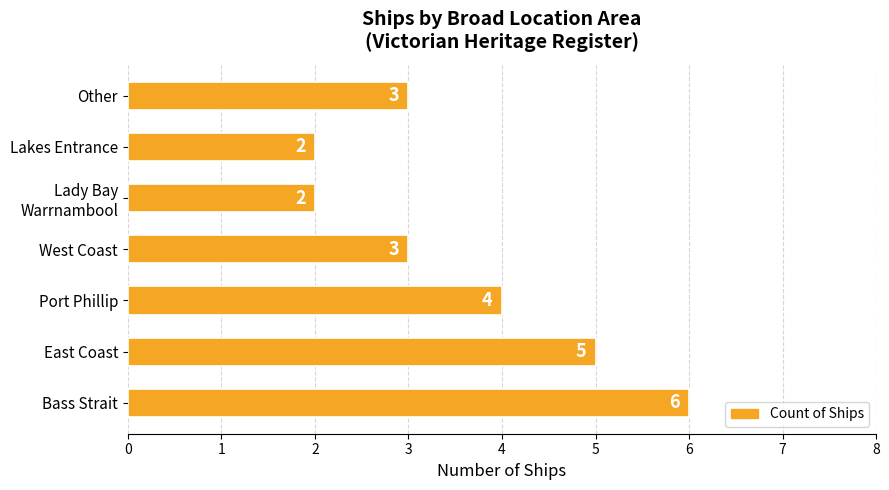

Between Bass Strait and West Coast, which is larger?

Bass Strait